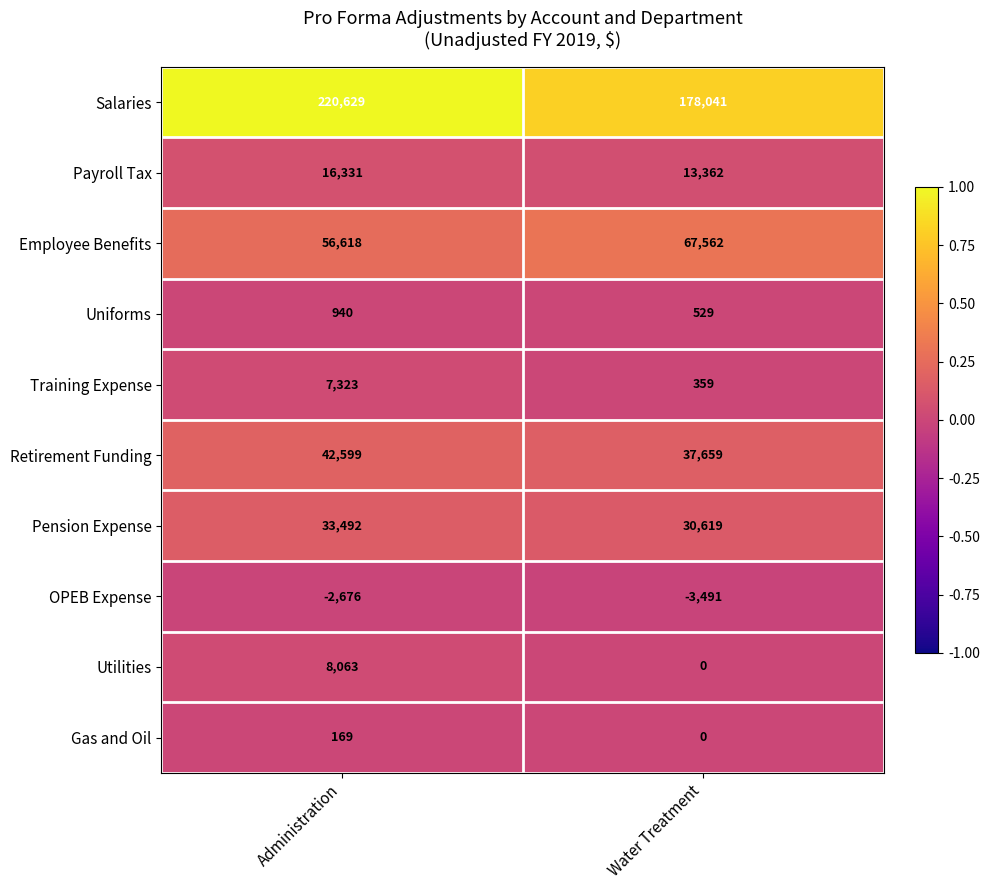

At which category is the sum across all series the highest?

Administration